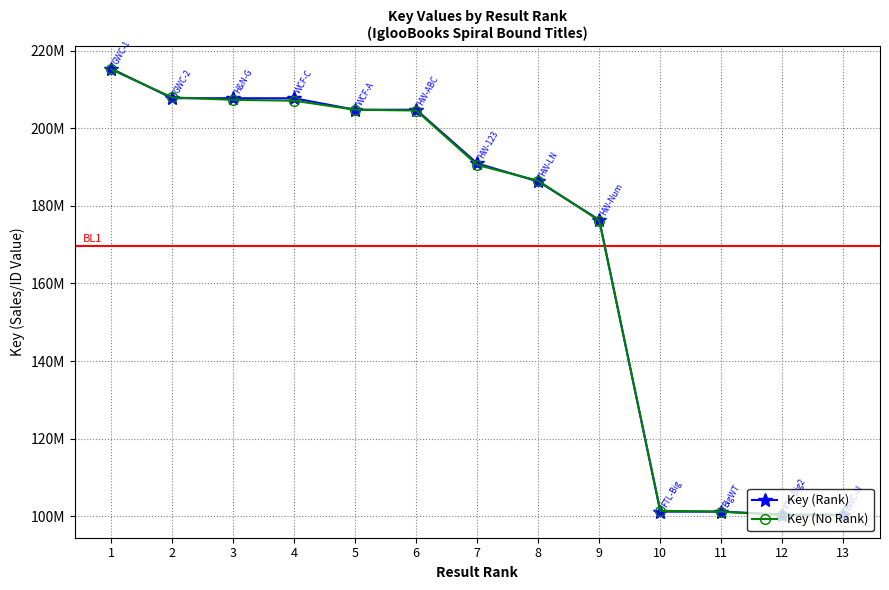

True or false: Key (Rank) has a value of 63887415.6 at 10.

False